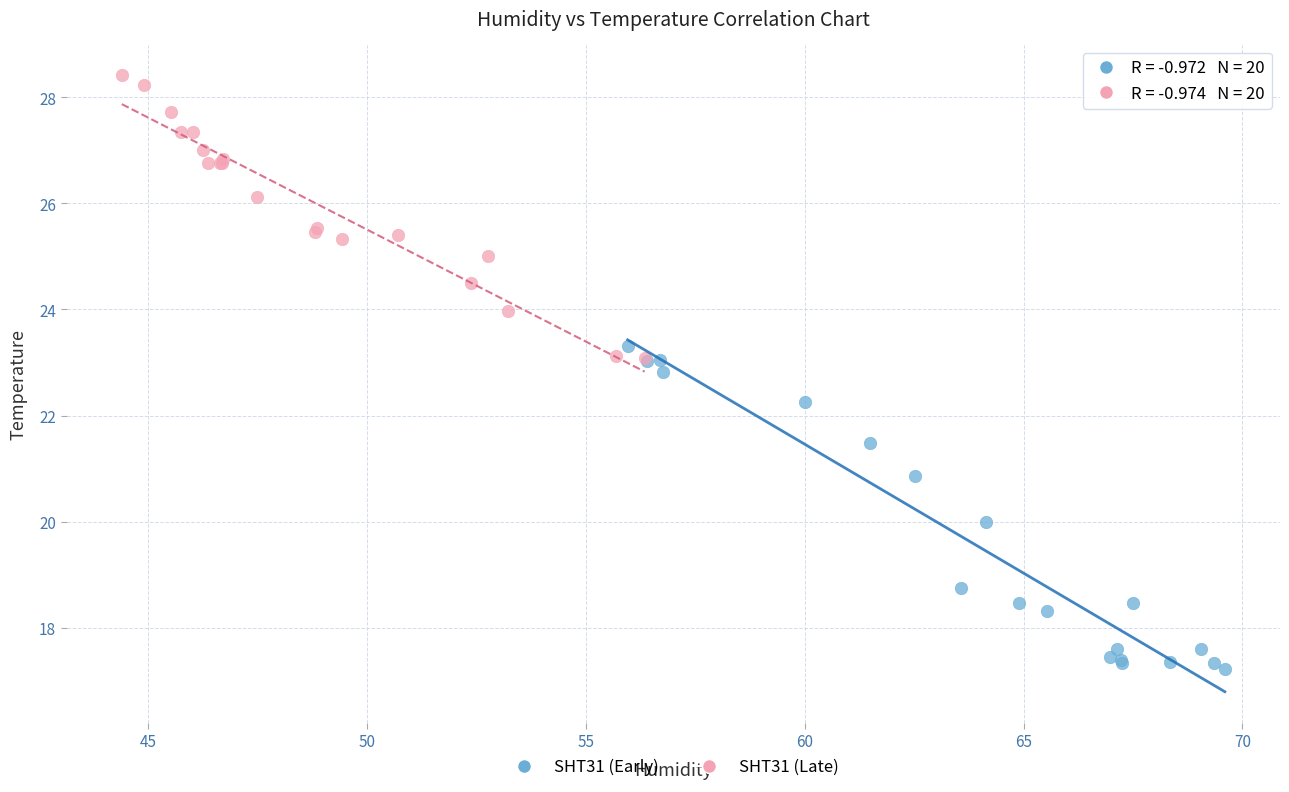

Which series reaches the minimum Y coordinate?

SHT31 (Early)